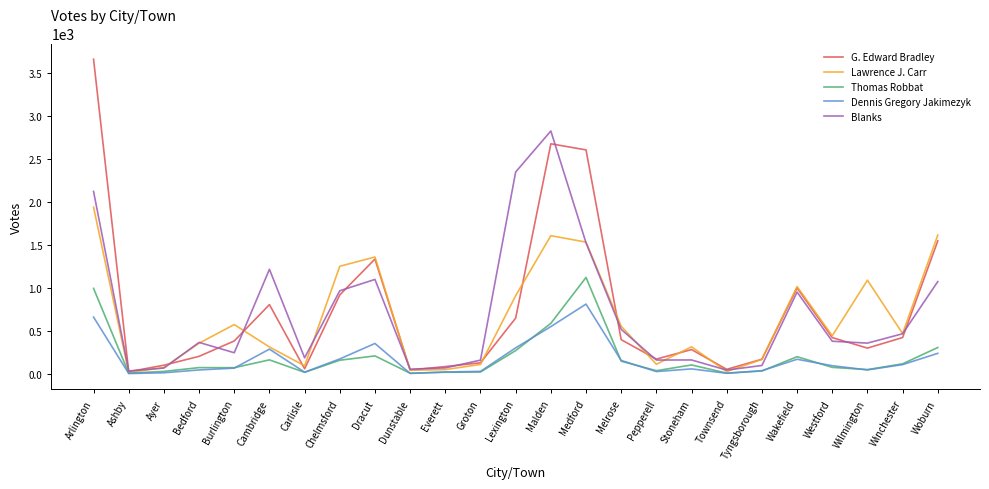

Which series changed the most between Burlington and Wilmington?

Lawrence J. Carr